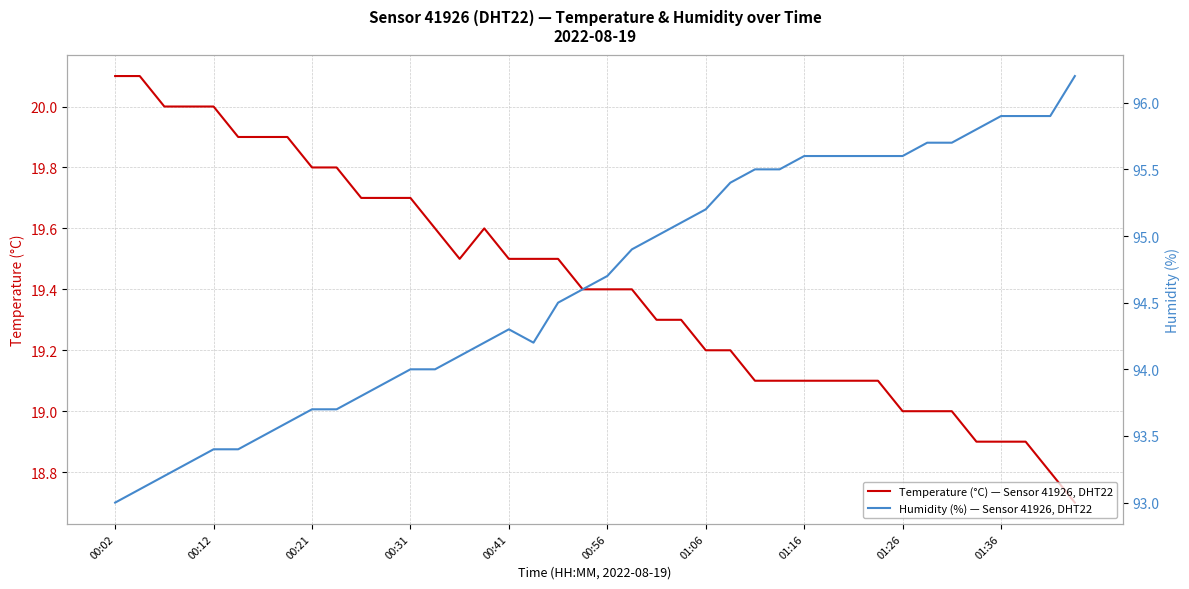

What is the sum of all Temperature (°C) — Sensor 41926, DHT22 values?

776.8